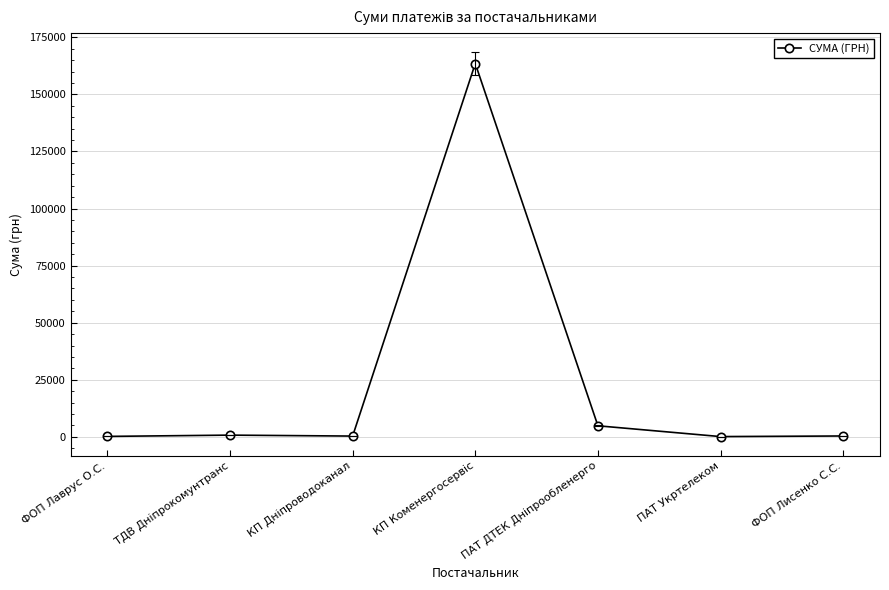

What is the difference between the maximum and minimum values?

163434.9